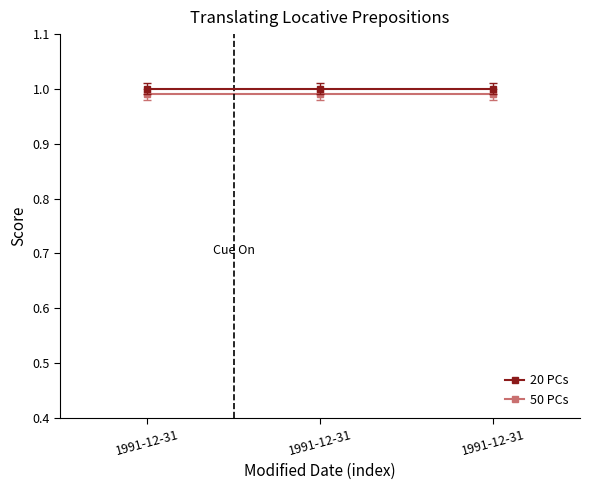

Is this an area chart (filled region under the line)?

No